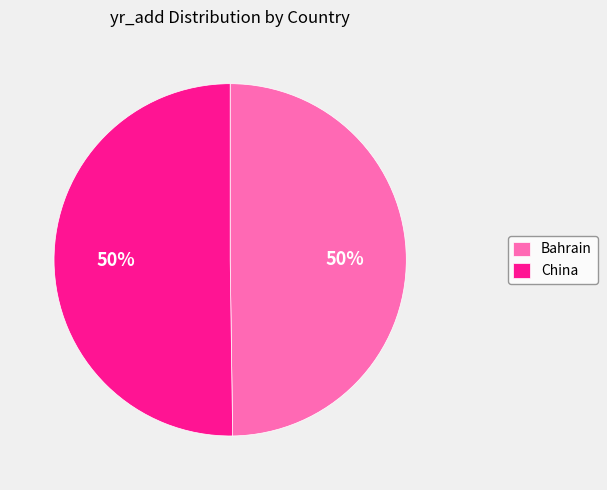

The China slice represents 62% of the pie. True or false?

False